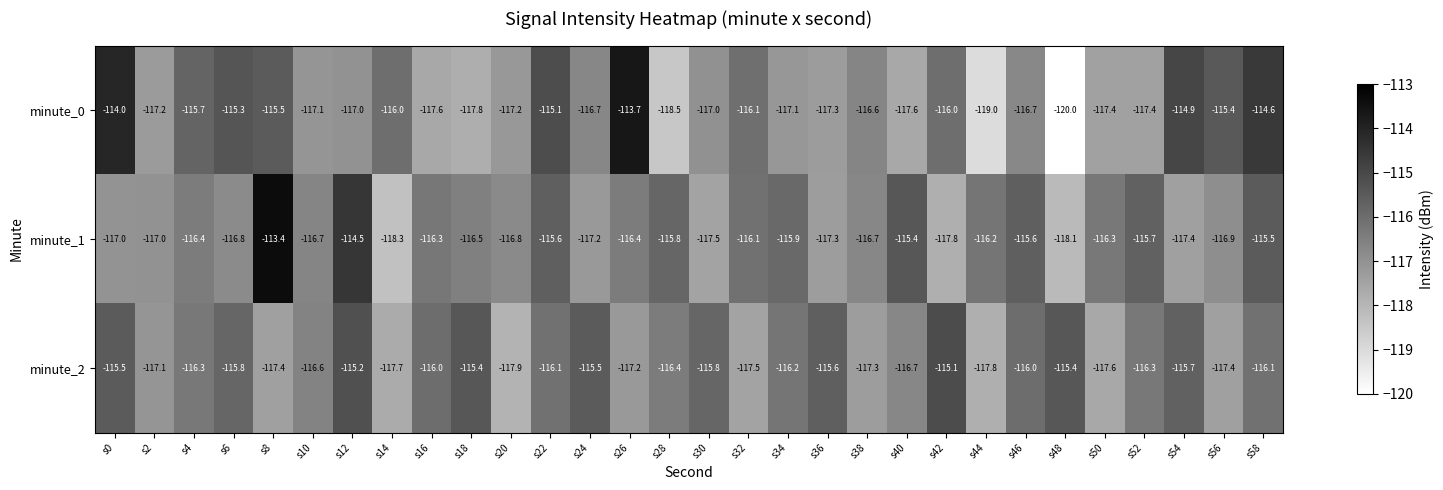

At which category is the sum across all series the highest?

s58